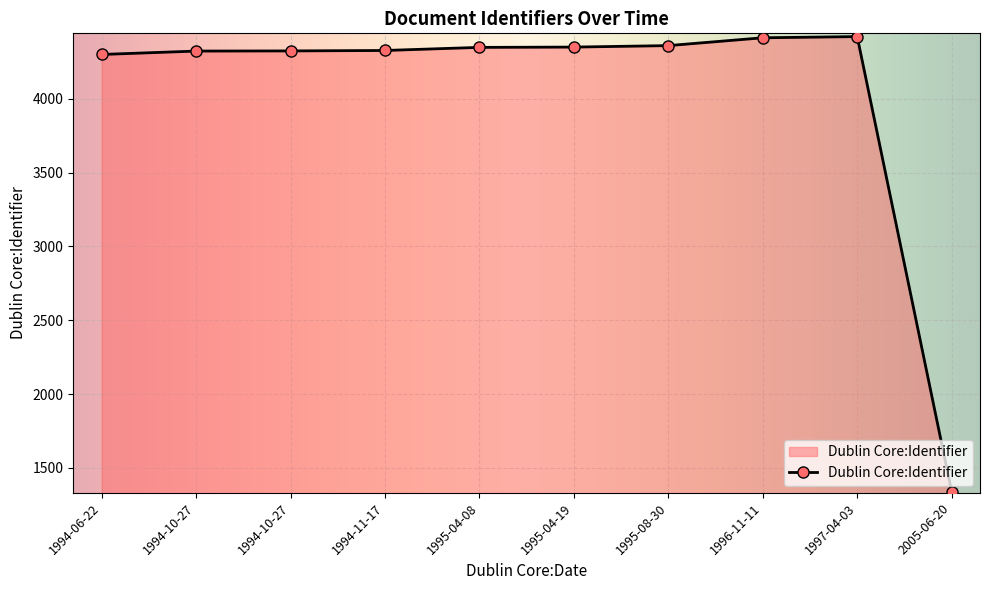

What is the smallest value displayed?

1339